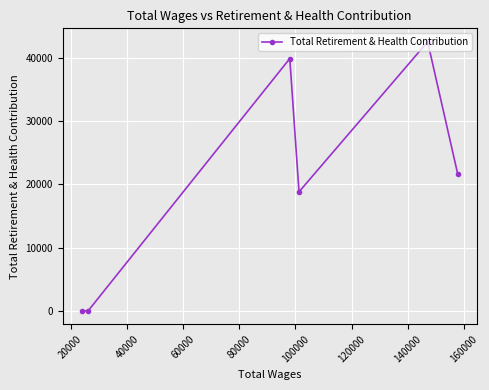

Does the chart display data point markers on the line(s)?

Yes